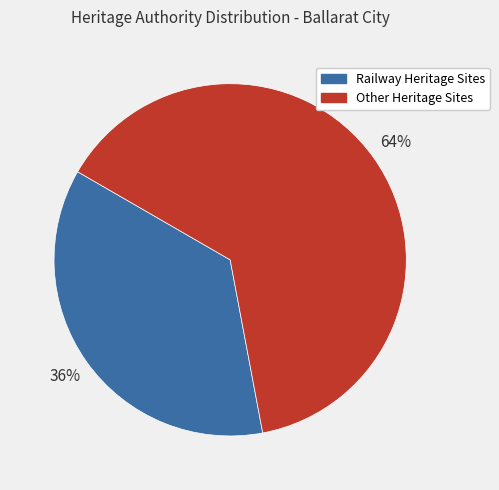

Combined, do Railway Heritage Sites and Other Heritage Sites account for over 50%?

Yes